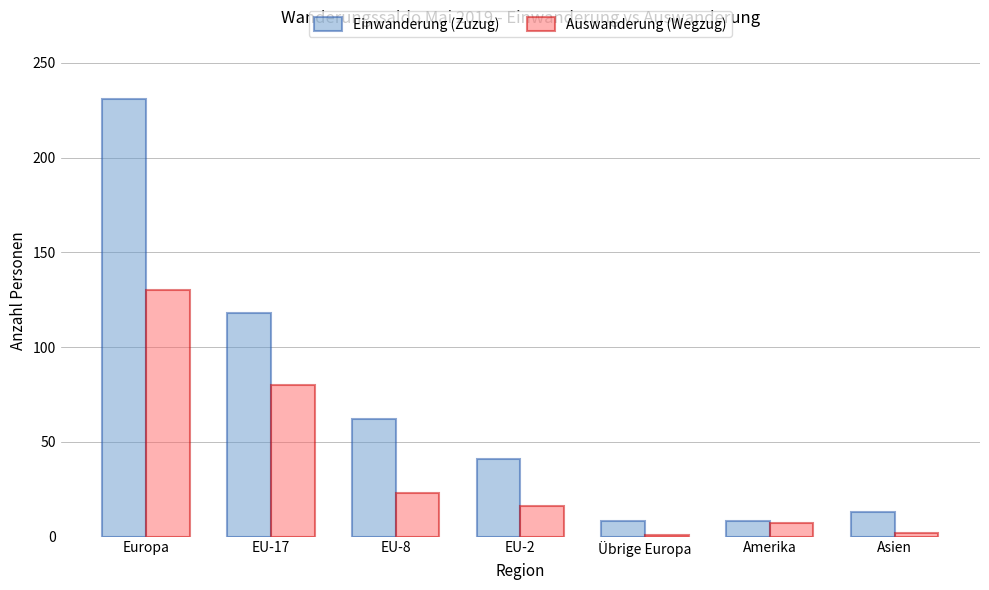

What are all the series names shown in the legend?

Einwanderung (Zuzug), Auswanderung (Wegzug)